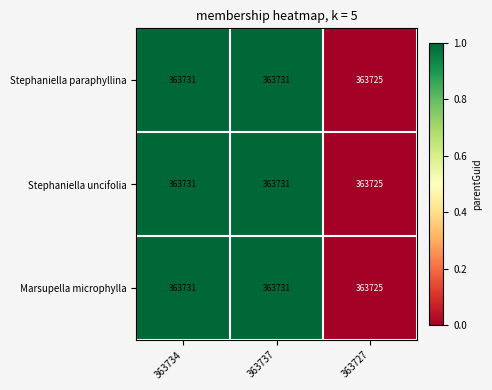

What is the total value across all series at 363727?

1091175